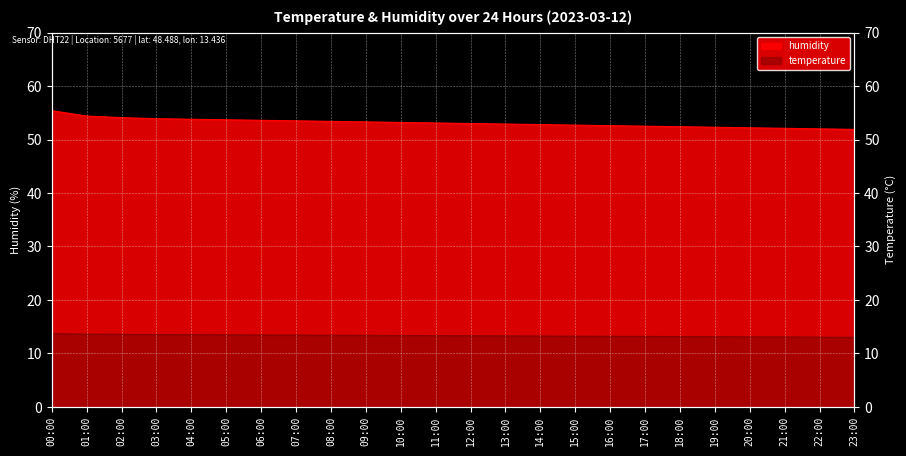

List the labels in order of temperature value, largest first.

00:00, 01:00, 02:00, 03:00, 04:00, 05:00, 06:00, 07:00, 08:00, 09:00, 10:00, 11:00, 12:00, 13:00, 14:00, 15:00, 16:00, 17:00, 18:00, 19:00, 20:00, 21:00, 22:00, 23:00